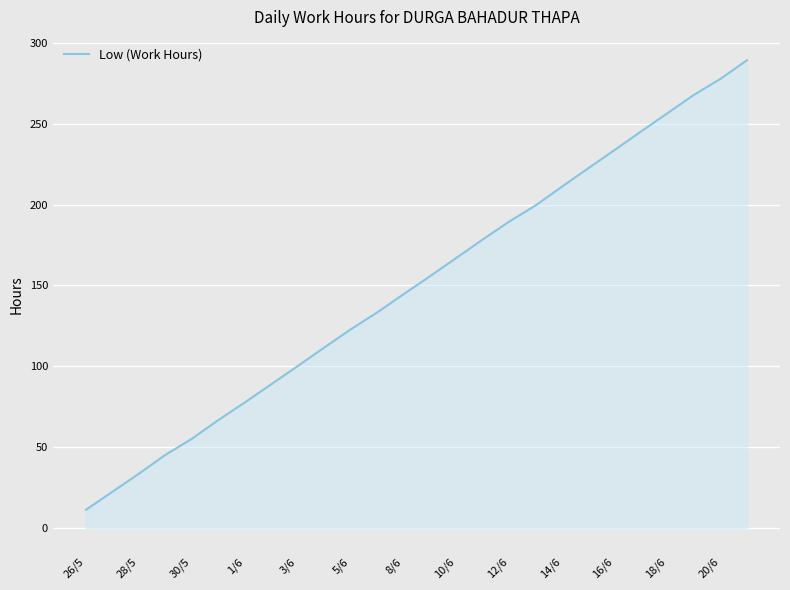

What is the greatest value displayed?

289.2